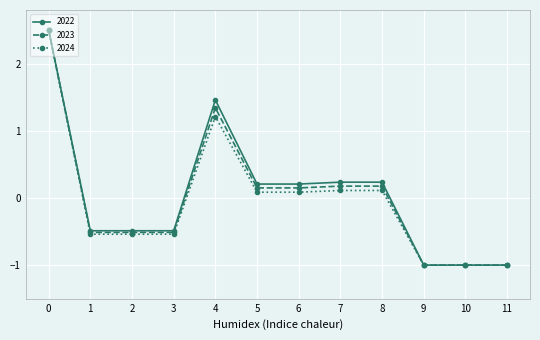

What is the value of the 2023 point at the 8th from the left?

0.2